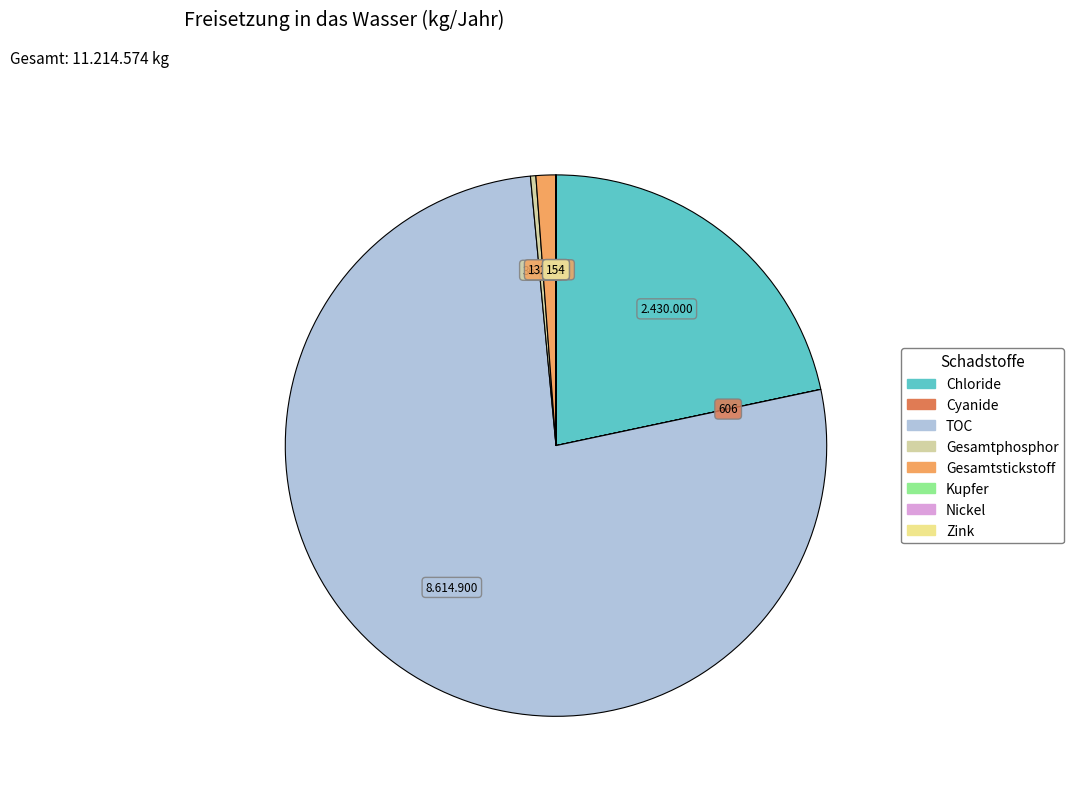

Does any single category account for the majority?

Yes